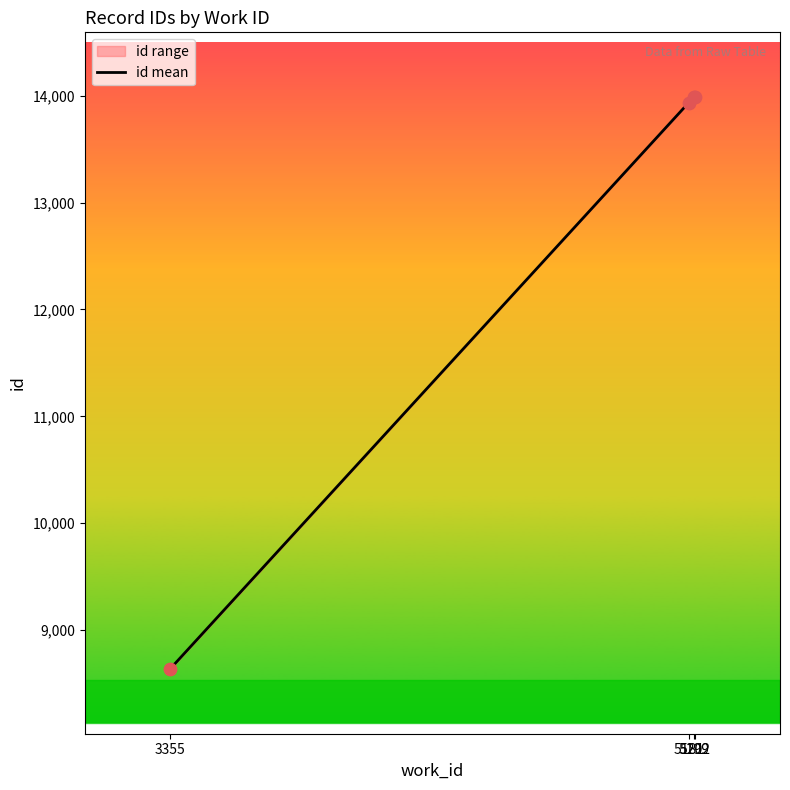

Which has a higher value, 5181 or 5199?

5199